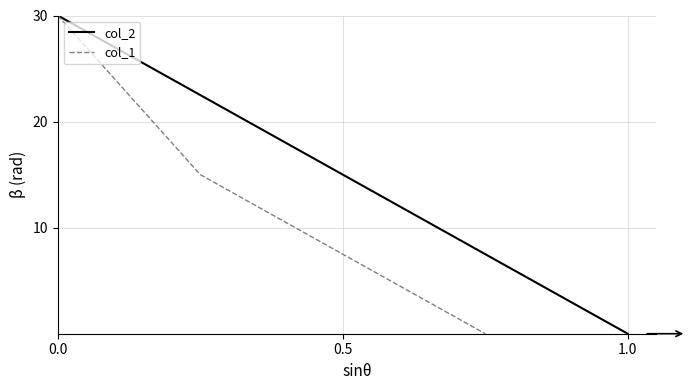

How many values are below 15?

2